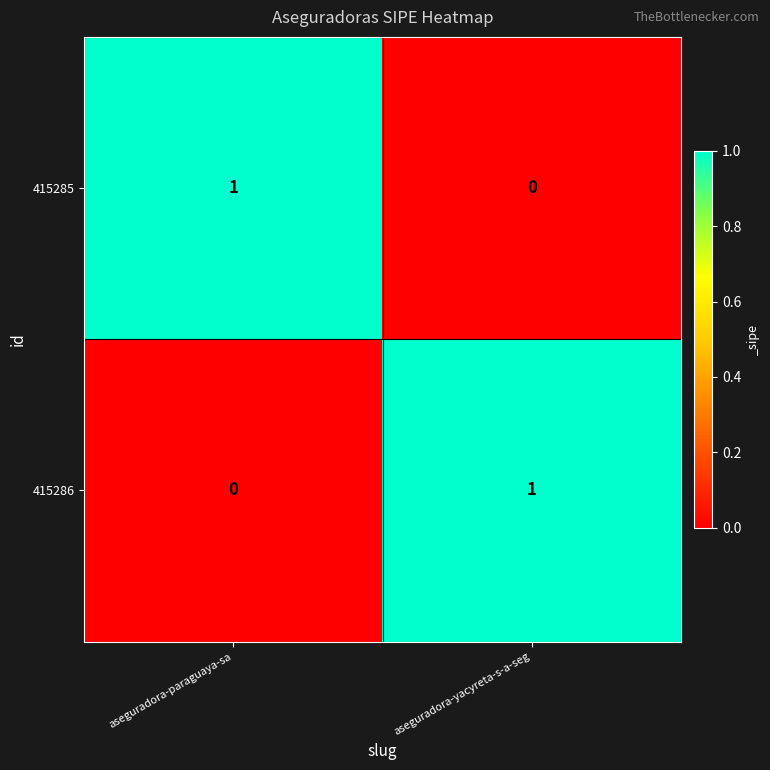

Reading left to right, what are all the values shown in this chart?

415285: 1	0
415286: 0	1